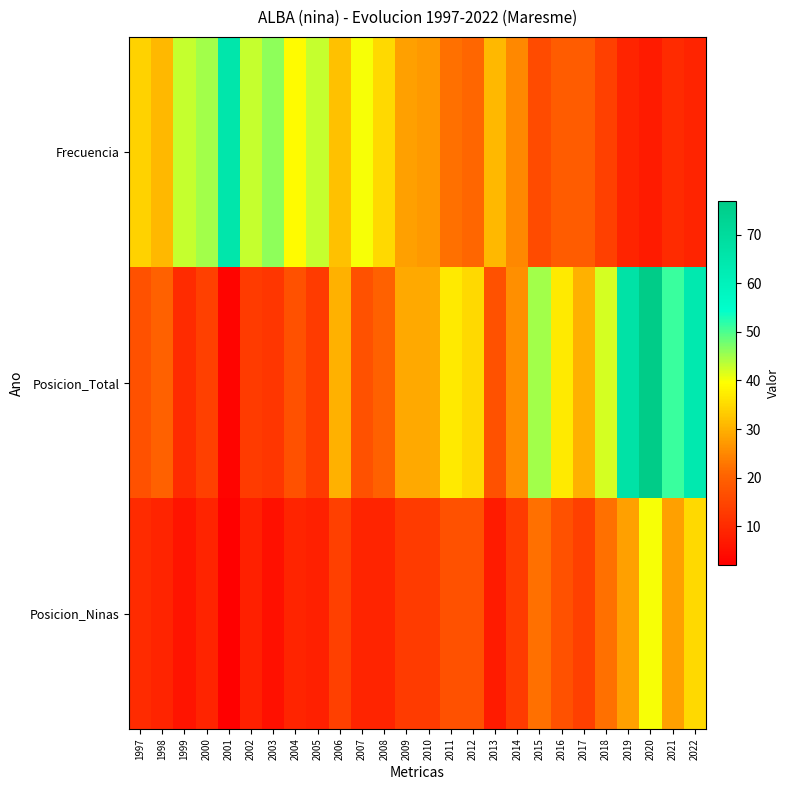

At 2006, list the series in order from largest to smallest.

Frecuencia, Posicion_Total, Posicion_Ninas